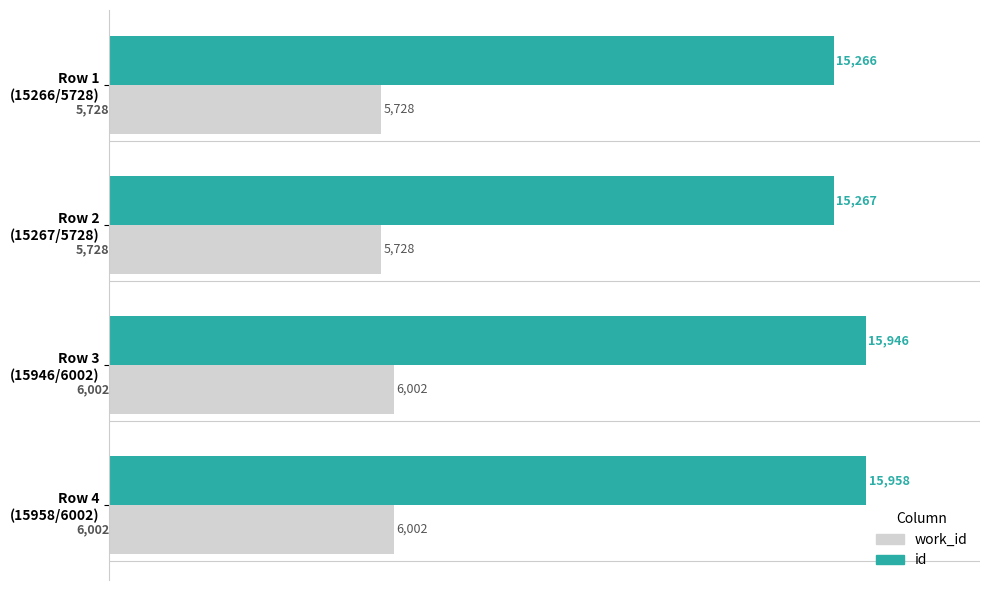

What is the sum of all id values?

62437